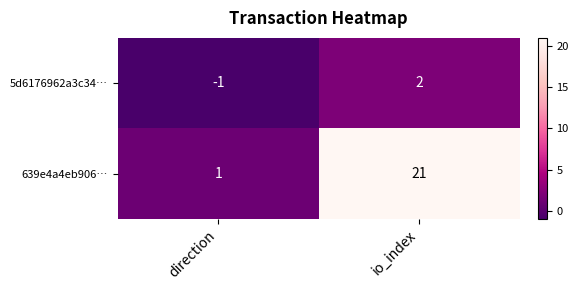

Which series has the widest spread of values?

639e4a4eb906…